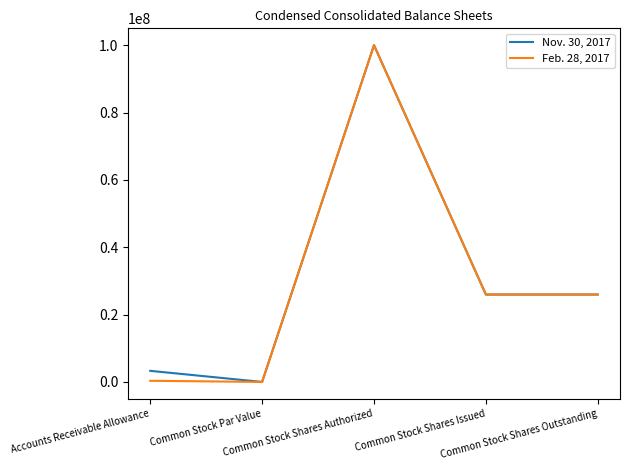

Rank the series by their average value, from lowest to highest.

Feb. 28, 2017, Nov. 30, 2017